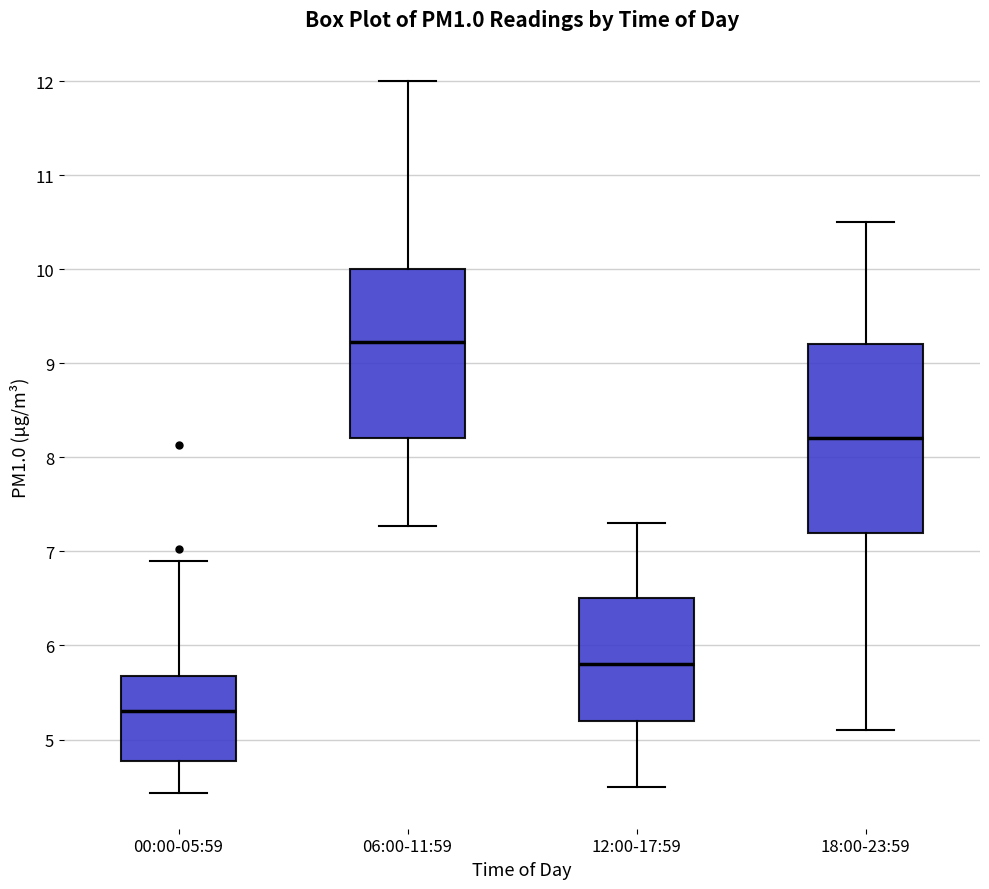

Where is the upper edge of the box for 18:00-23:59 on the y-axis? The values are not printed on the chart, so give them approximately, as read against the axis.

9.2